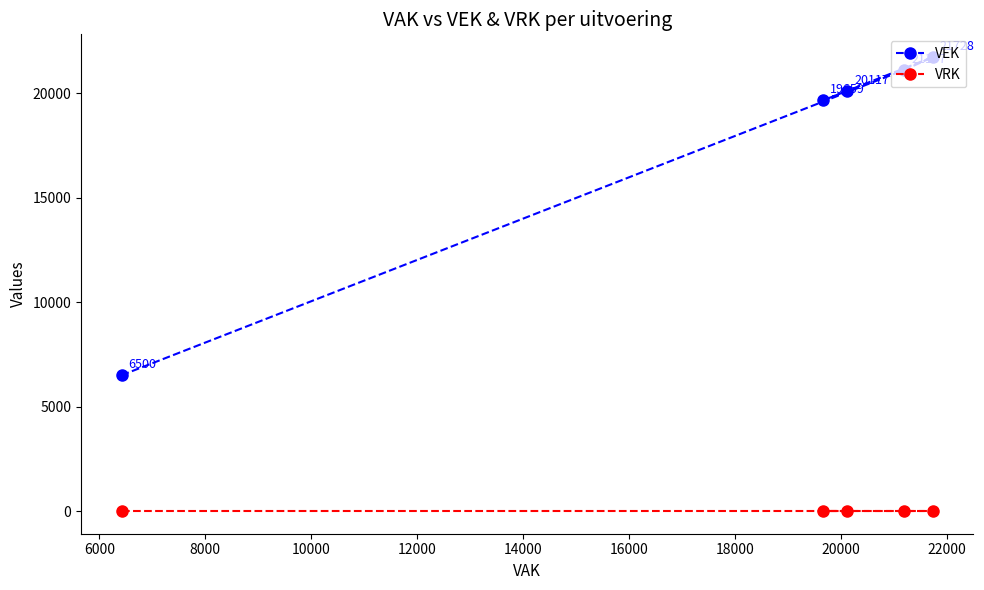

Reading right to left, what are all the values shown in this chart?

VEK: 21728	21107	20117	19659	6500
VRK: 0	0	0	0	0